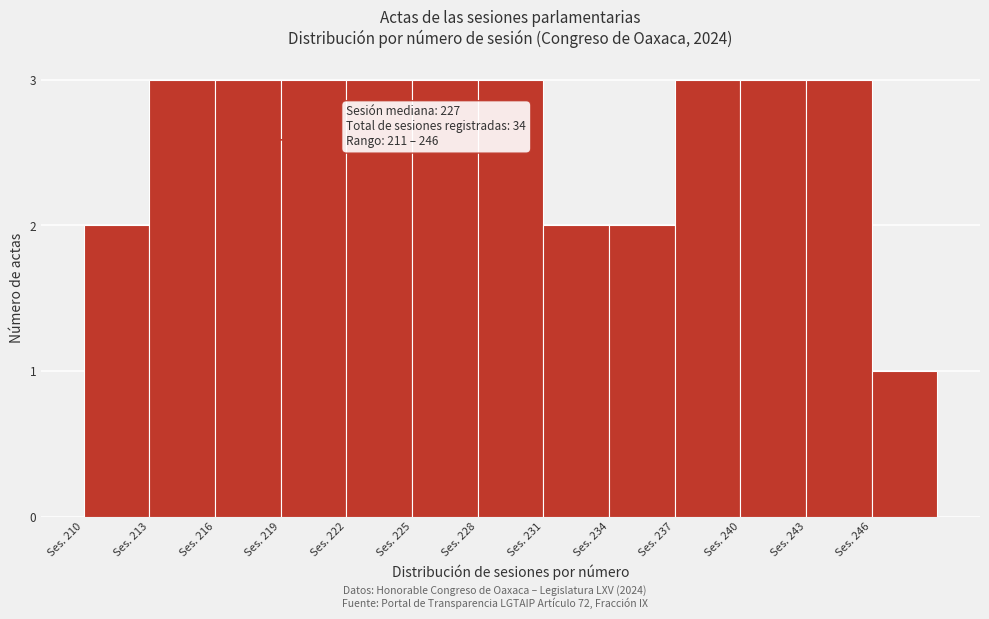

Reading left to right, what are all the values shown in this chart?

Ses. 210=2	Ses. 213=3	Ses. 216=3	Ses. 219=3	Ses. 222=3	Ses. 225=3	Ses. 228=3	Ses. 231=2	Ses. 234=2	Ses. 237=3	Ses. 240=3	Ses. 243=3	Ses. 246=1